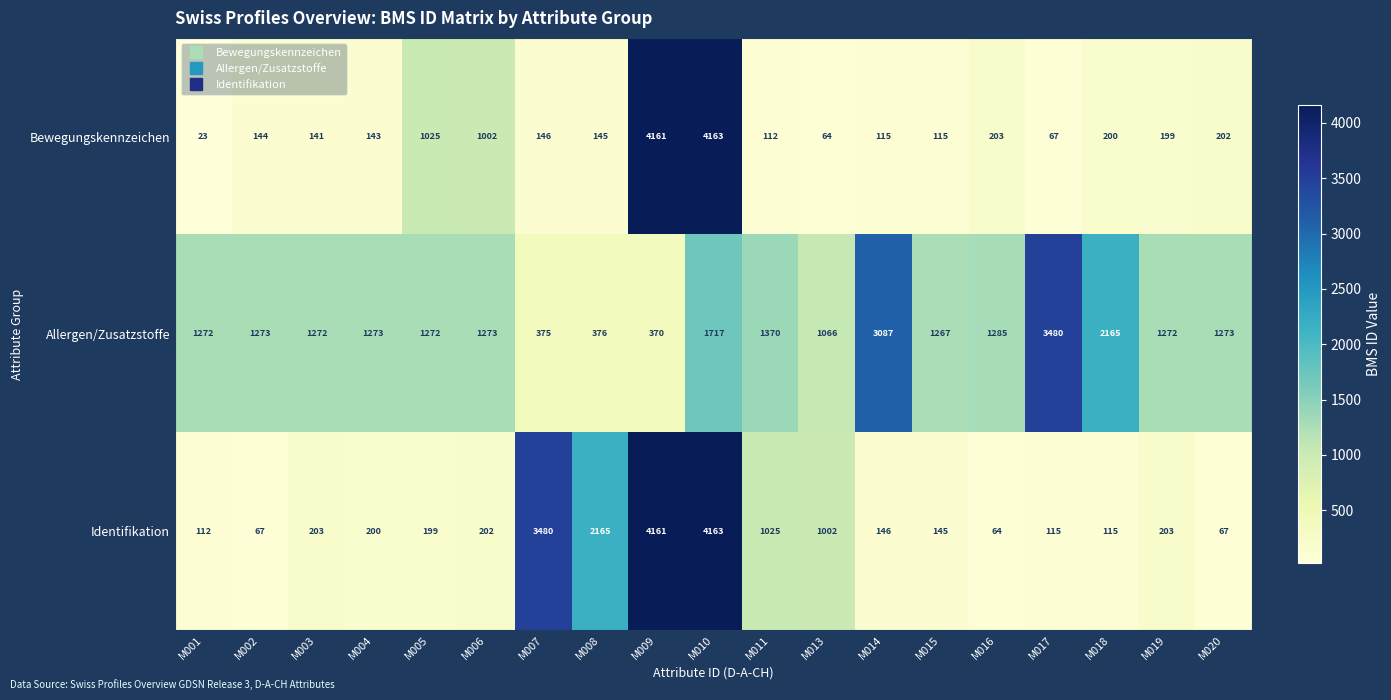

Where does the Bewegungskennzeichen series first go above 145?

M005